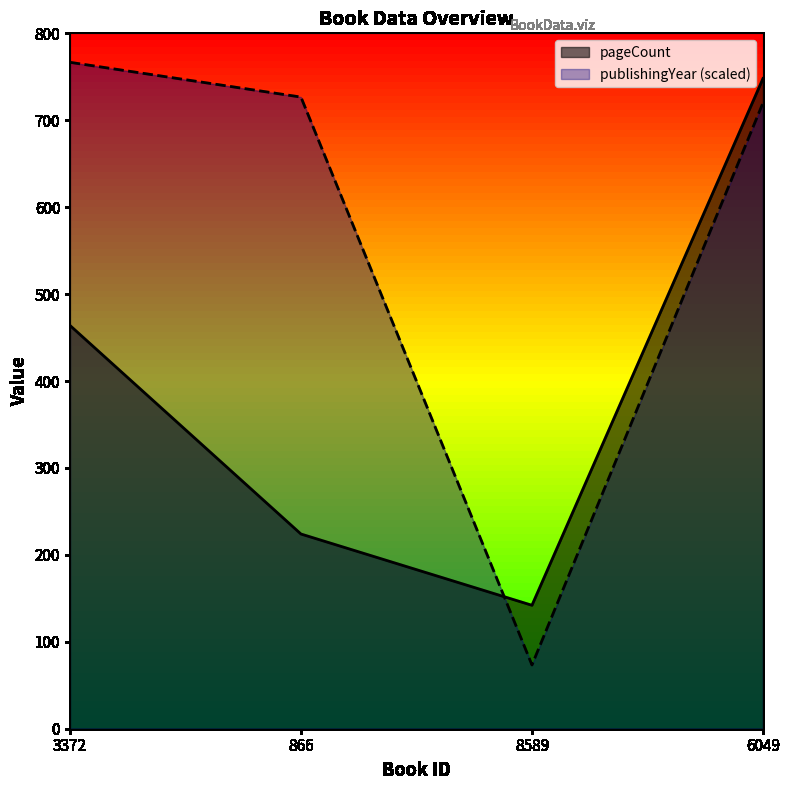

List the series in order of their overall mean, highest first.

publishingYear (scaled), pageCount